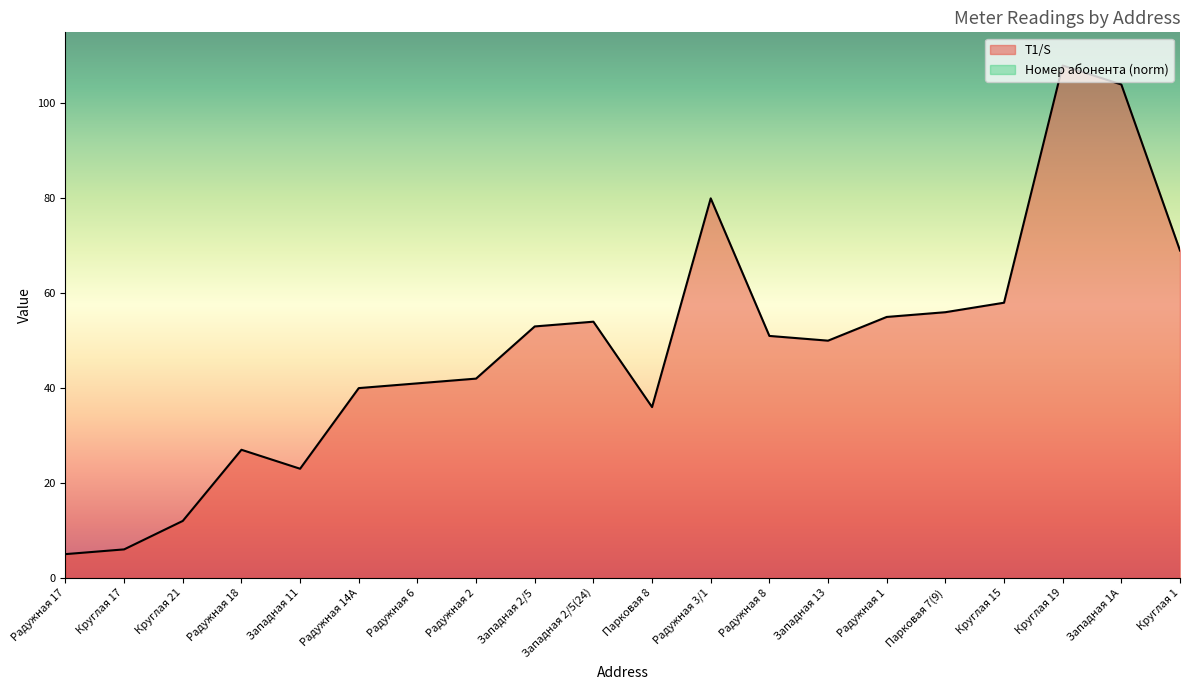

Where is the data nearest to the value 56?

Парковая 7(9)